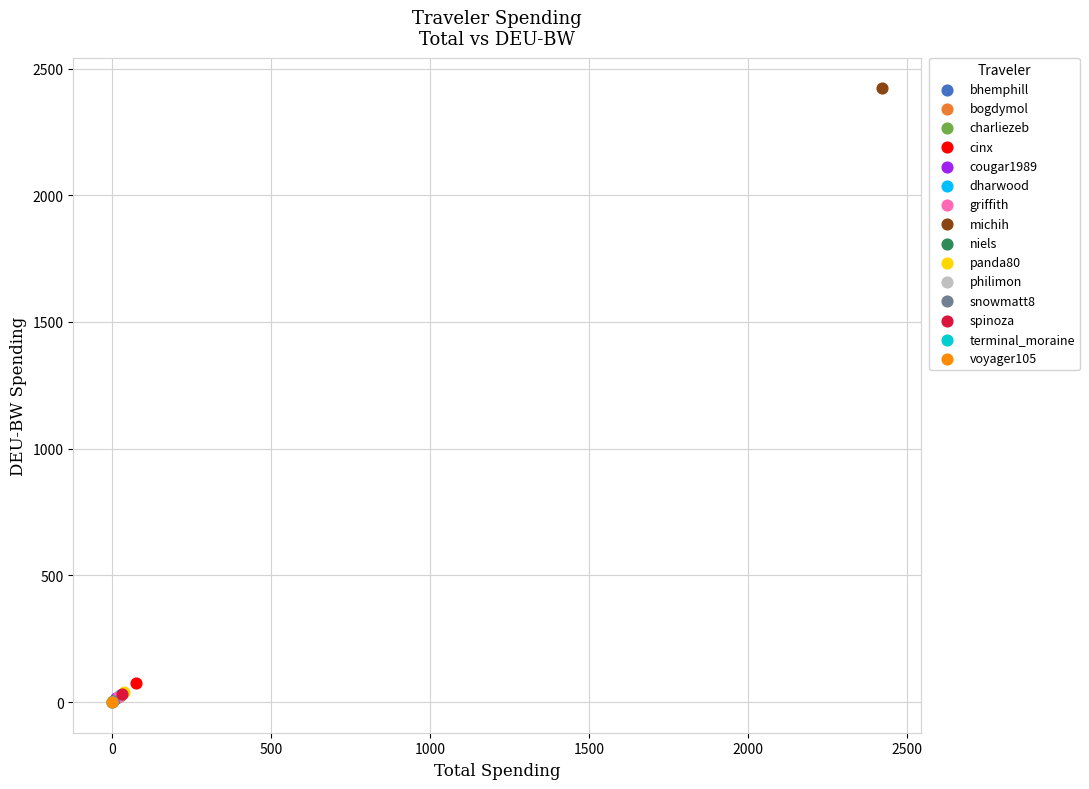

What are all the series names shown in the legend?

bhemphill, bogdymol, charliezeb, cinx, cougar1989, dharwood, griffith, michih, niels, panda80, philimon, snowmatt8, spinoza, terminal_moraine, voyager105